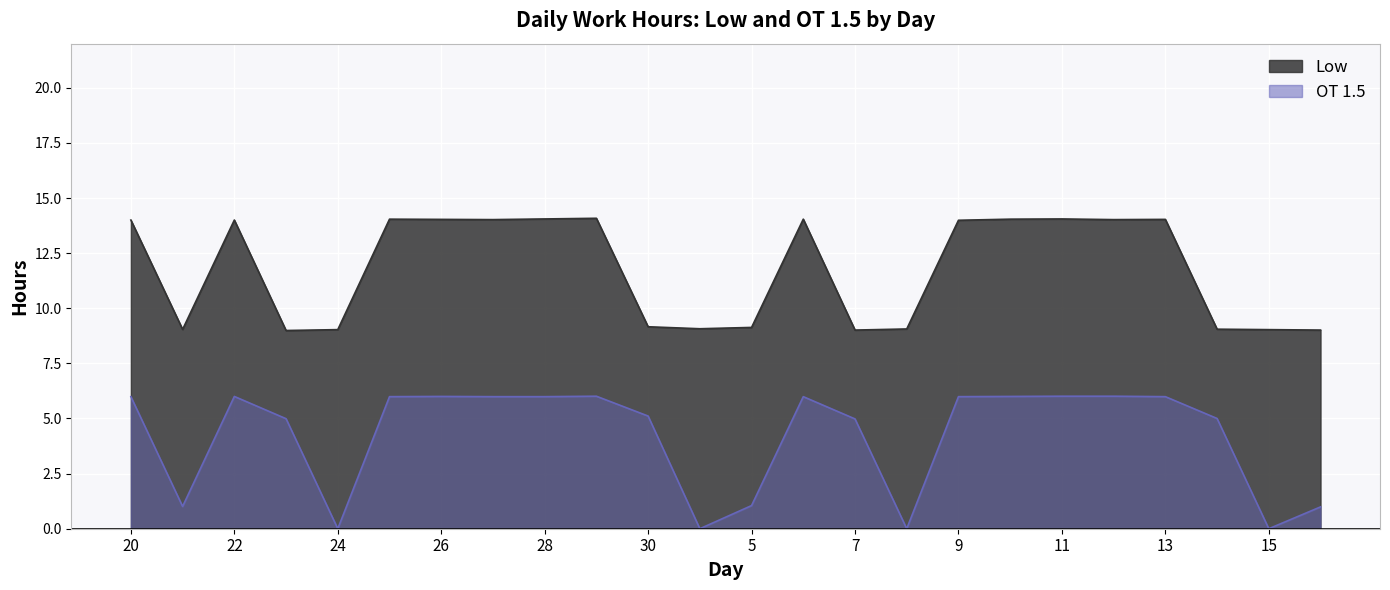

What is the sum of all OT 1.5 values?

101.1